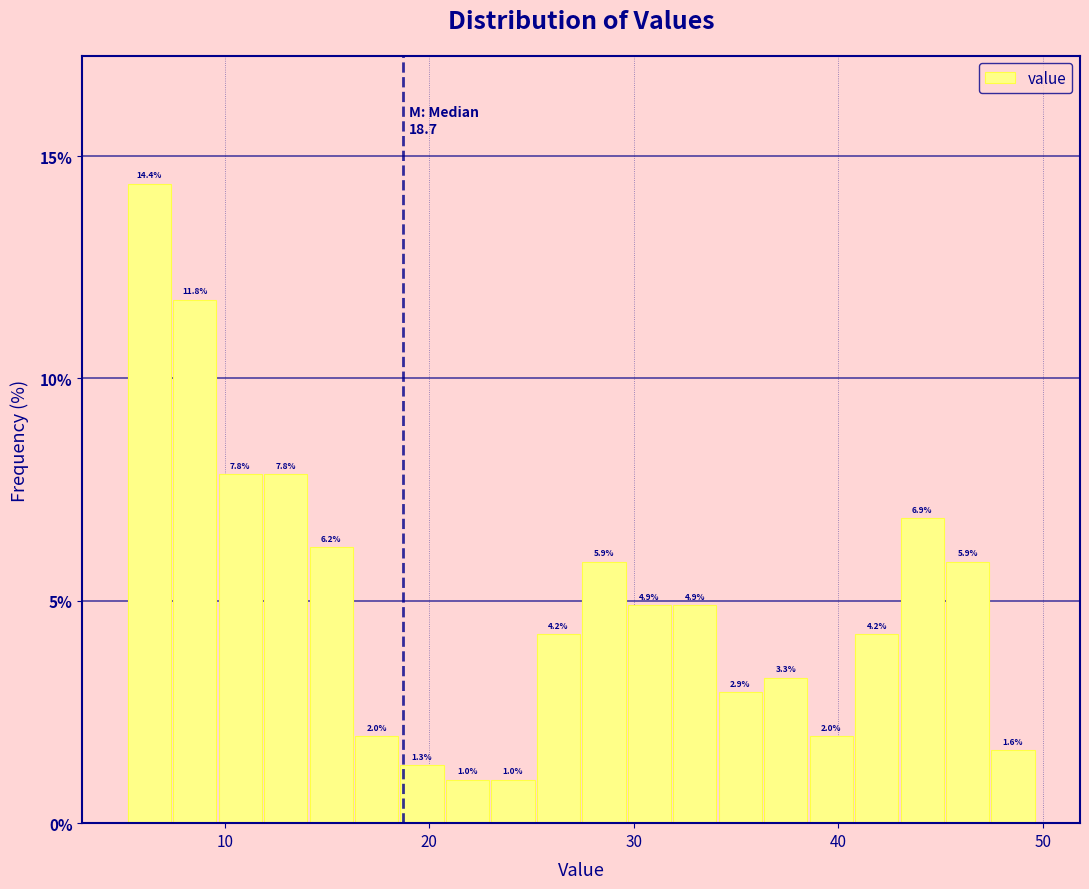

Around what value on the x-axis is the tallest bar? Give the approximate position of its centre, as read against the axis.

6